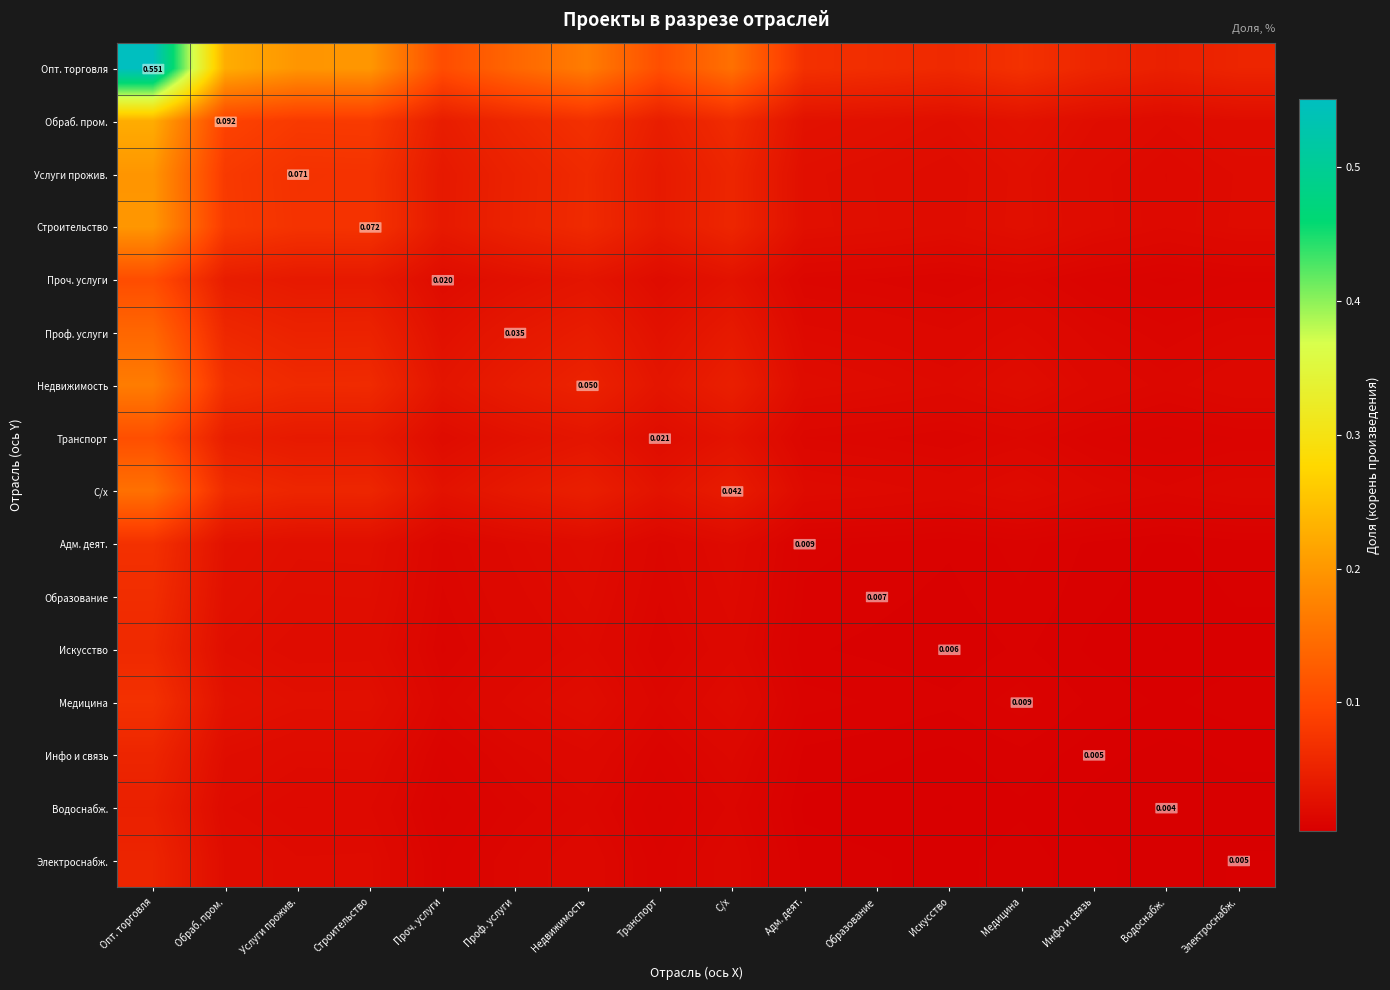

Which category has the highest value across all series?

Опт. торговля